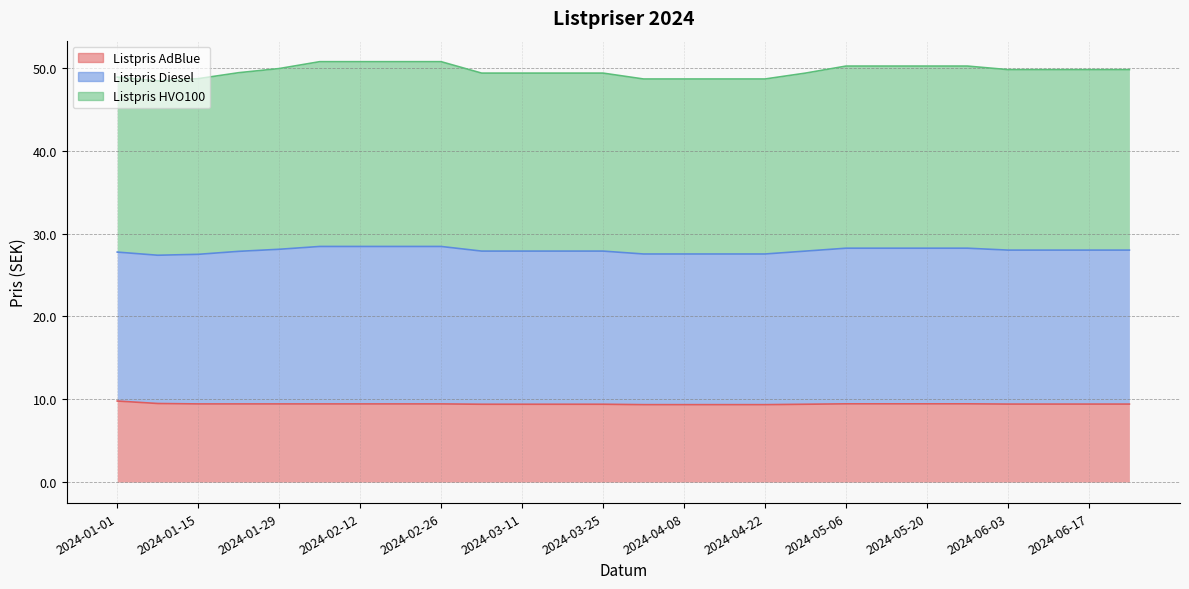

What is the lowest value of the Listpris AdBlue series?

9.3